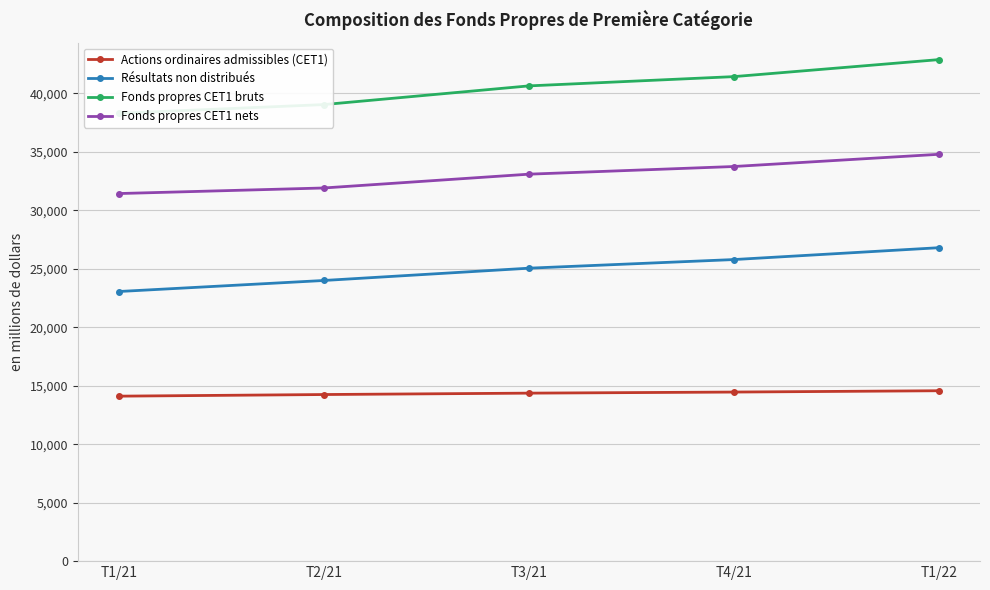

What are all the series names shown in the legend?

Actions ordinaires admissibles (CET1), Résultats non distribués, Fonds propres CET1 bruts, Fonds propres CET1 nets